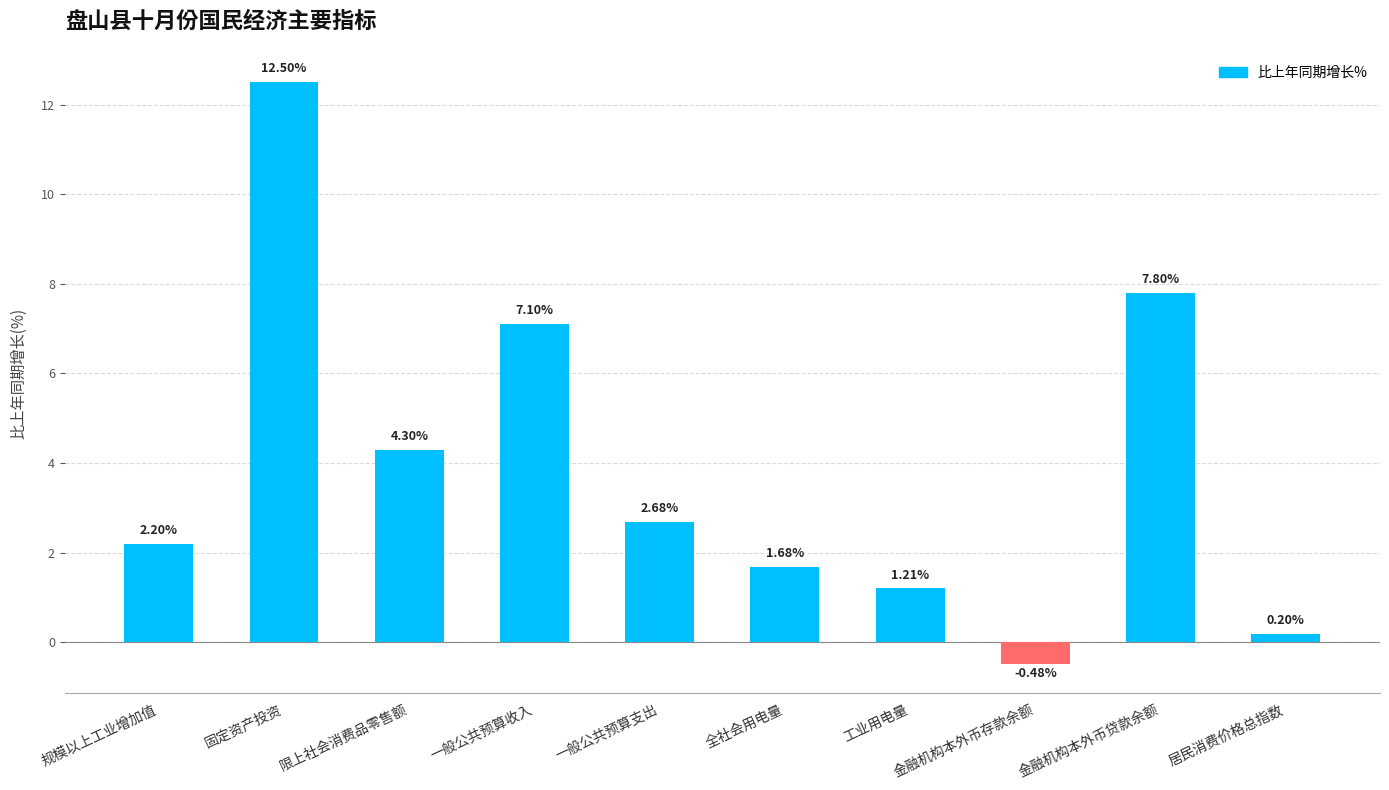

How many values are below zero?

1